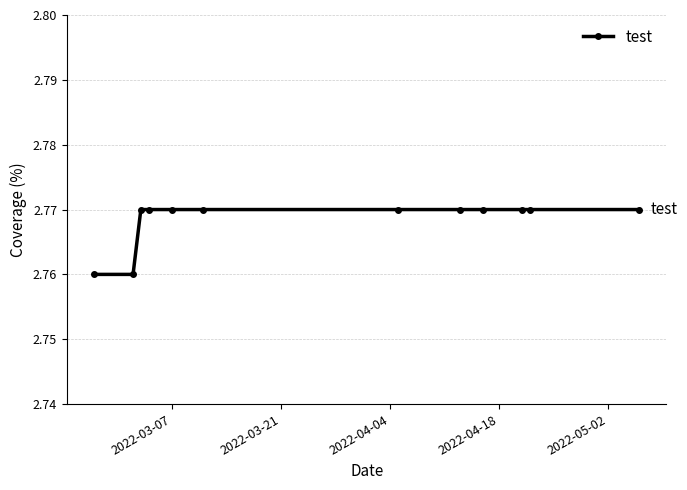

What is the sum of all values?

33.2